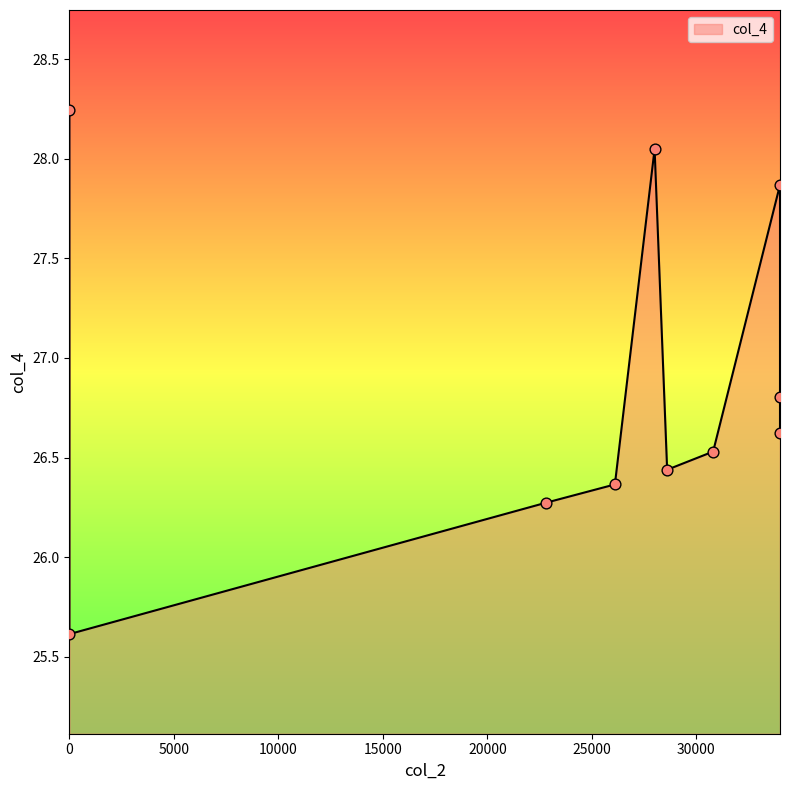

What is the ratio of the value at 0 to the value at 26100?

1.0